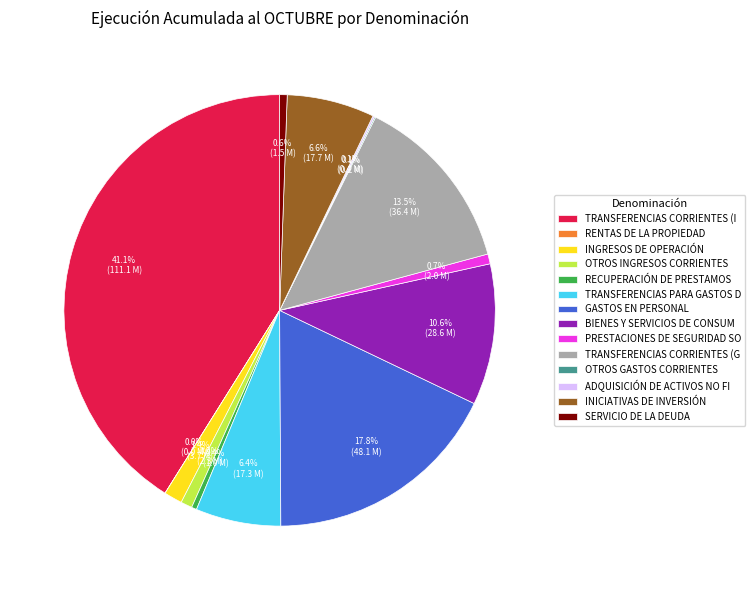

What is the largest slice in the pie chart?

TRANSFERENCIAS CORRIENTES (I